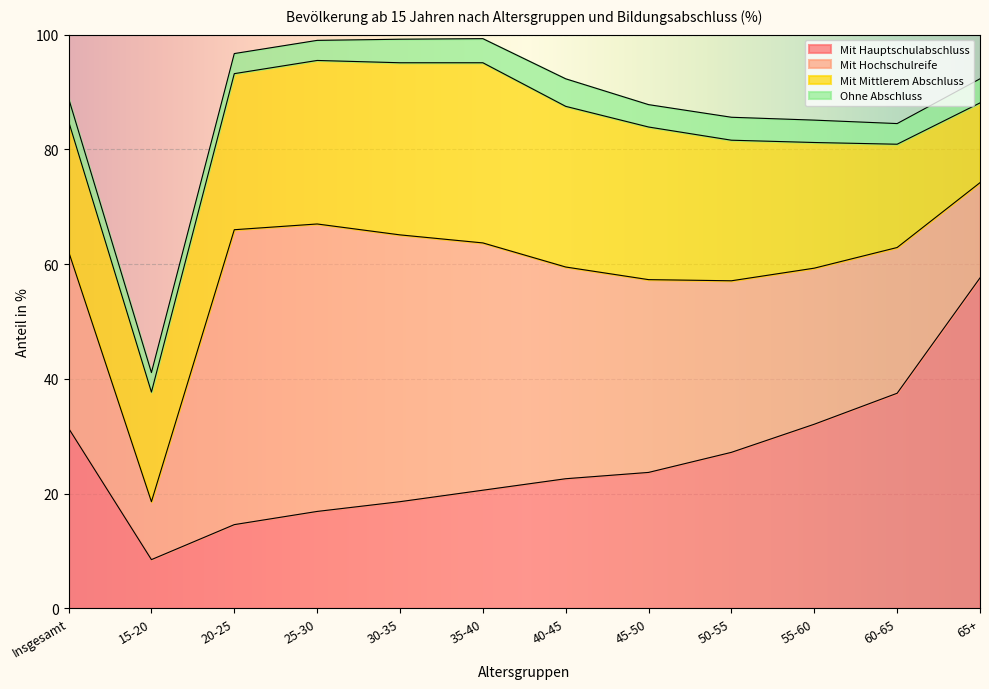

At how many categories does at least one series exceed 12?

12